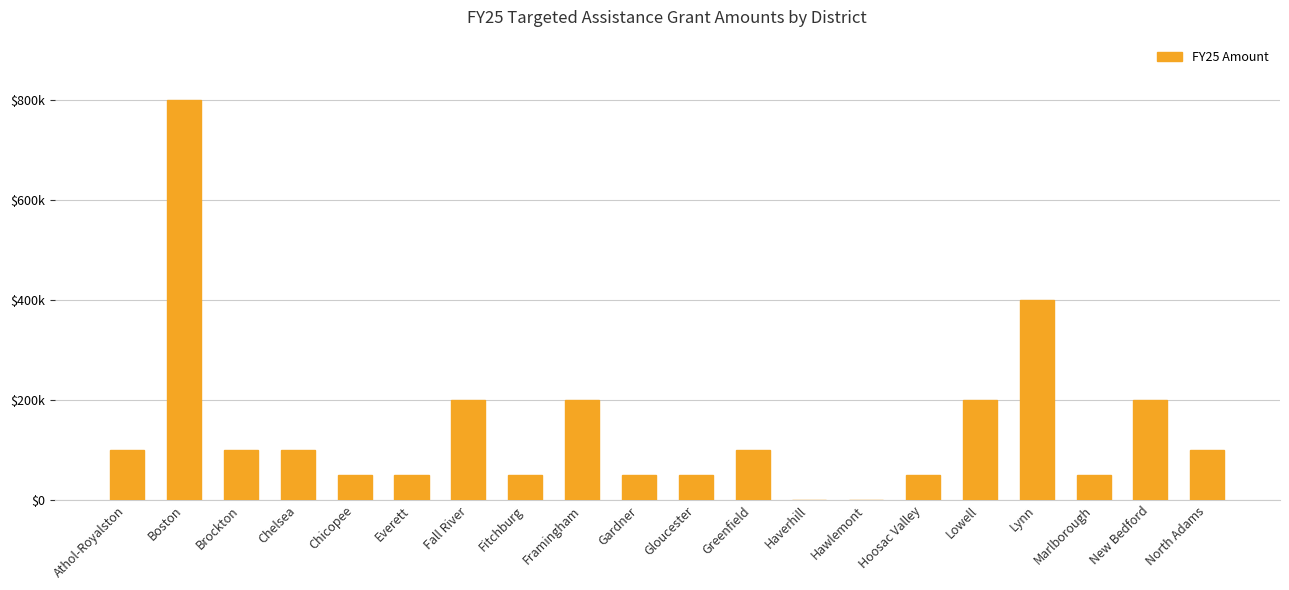

What is the maximum value shown in the chart?

800000